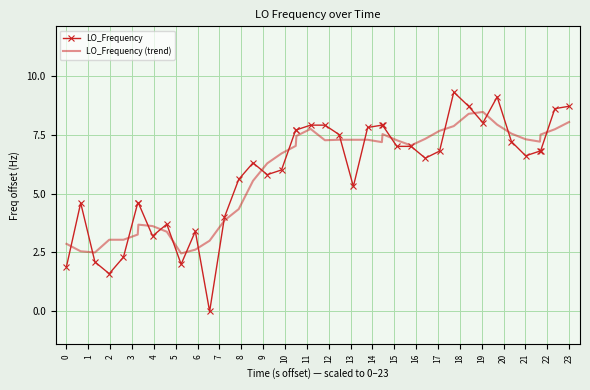

True or false: LO_Frequency has more than 2 interior local peaks.

True